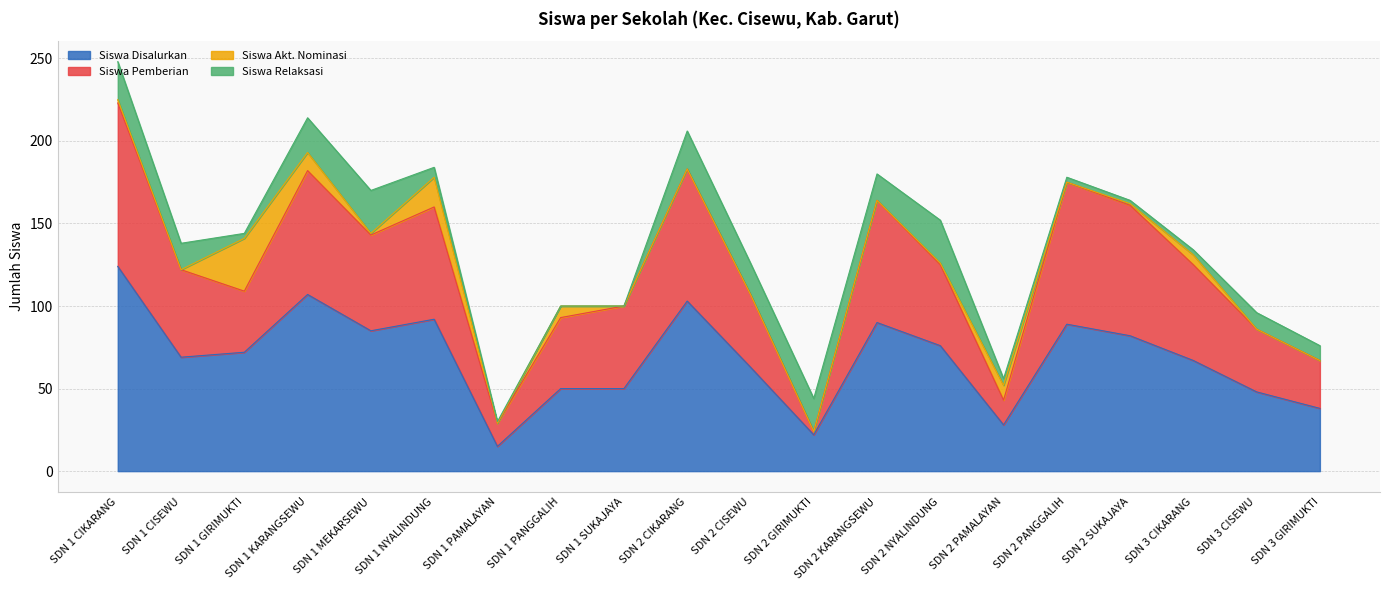

What is the lowest value of the Siswa Disalurkan series?

15